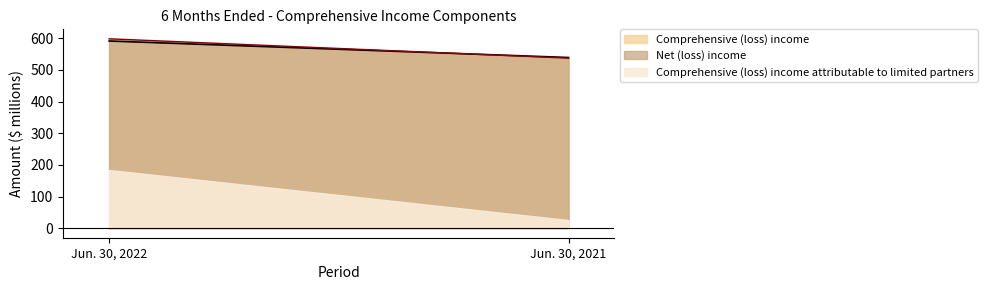

Read the Comprehensive (loss) income value at Jun. 30, 2021, to the nearest 10.

540